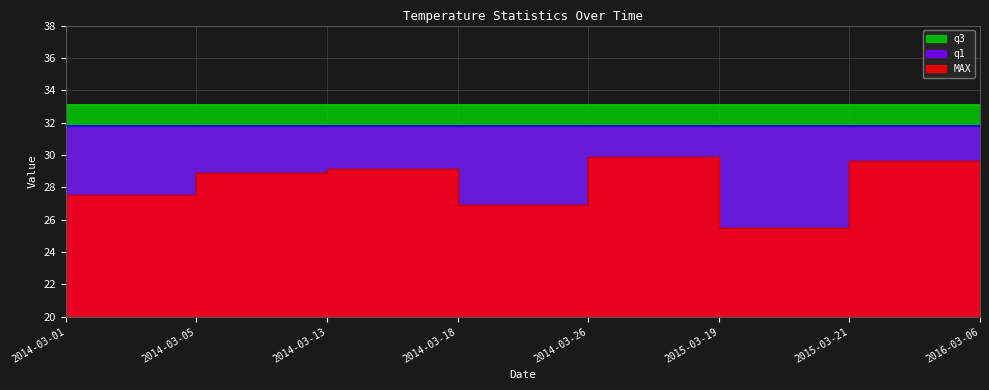

What is the value of the q1 point at the 5th from the left?

31.8